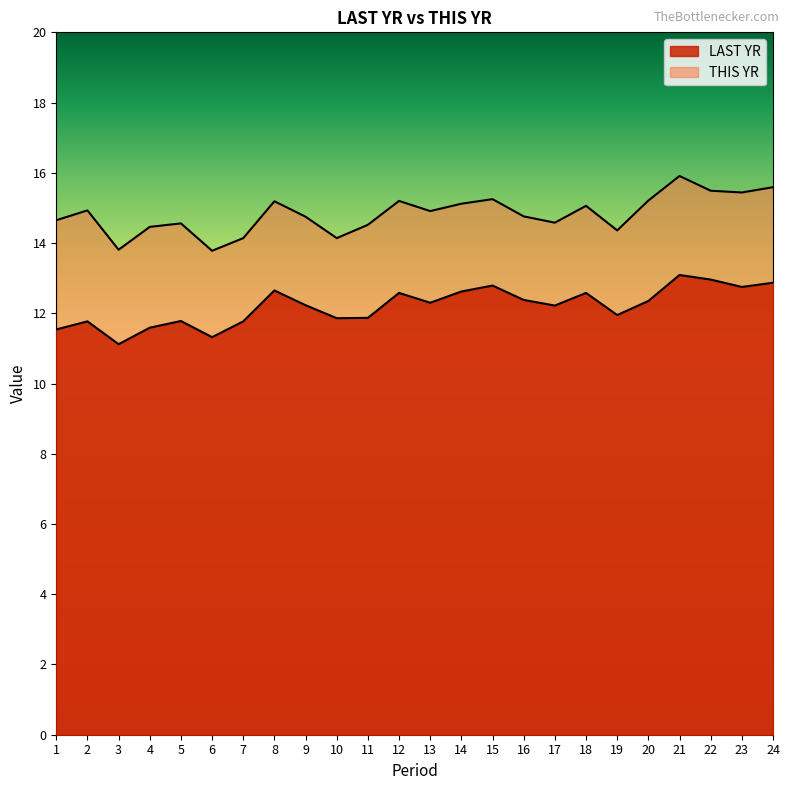

Reading left to right, extract all data points from this chart.

LAST YR: 1=11.5	2=11.8	3=11.1	4=11.6	5=11.8	6=11.3	7=11.8	8=12.7	9=12.2	10=11.9	11=11.9	12=12.6	13=12.3	14=12.6	15=12.8	16=12.4	17=12.2	18=12.6	19=11.9	20=12.3	21=13.1	22=13.0	23=12.8	24=12.9
THIS YR: 1=14.7	2=14.9	3=13.8	4=14.5	5=14.6	6=13.8	7=14.1	8=15.2	9=14.8	10=14.1	11=14.5	12=15.2	13=14.9	14=15.1	15=15.2	16=14.8	17=14.6	18=15.1	19=14.4	20=15.2	21=15.9	22=15.5	23=15.4	24=15.6